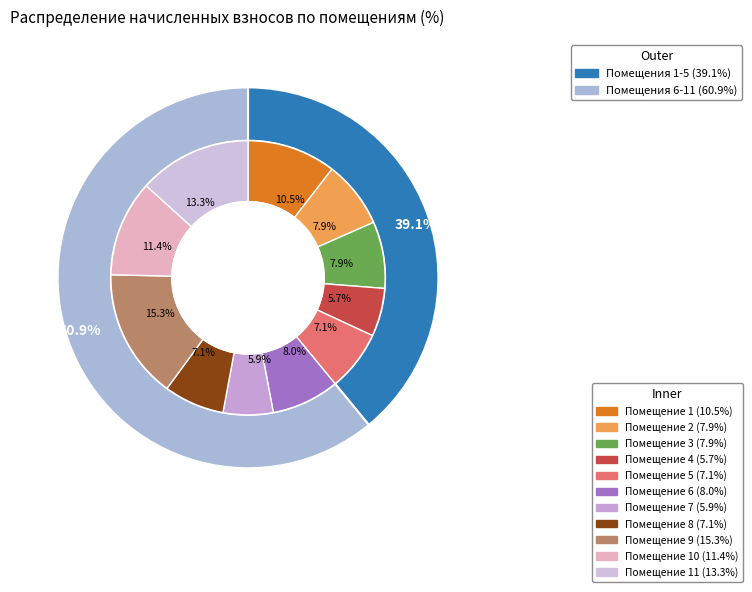

To the nearest percent, what is the average slice percentage?

9%